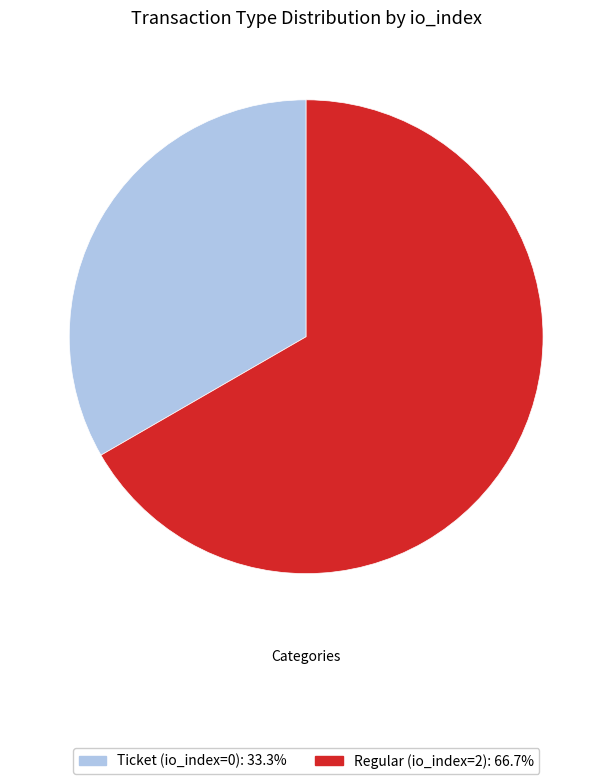

Is the sum of Regular (io_index=2) and Ticket (io_index=0) greater than half?

Yes